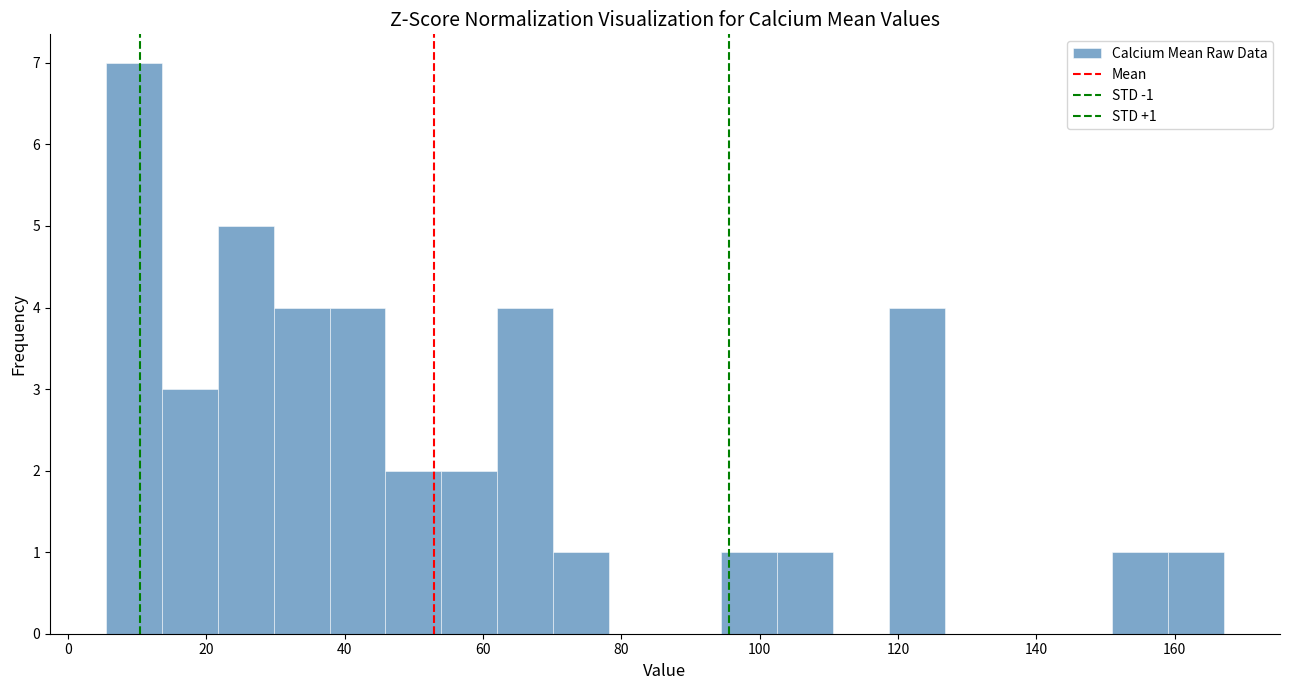

Over which range of the x-axis is the bar tallest?

6 to 14